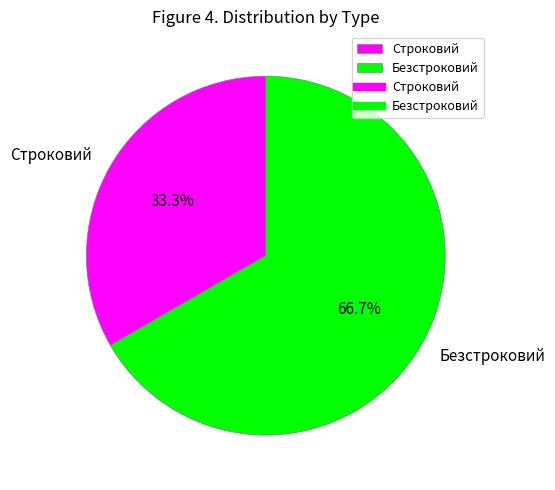

The Безстроковий slice represents 67% of the pie. True or false?

True